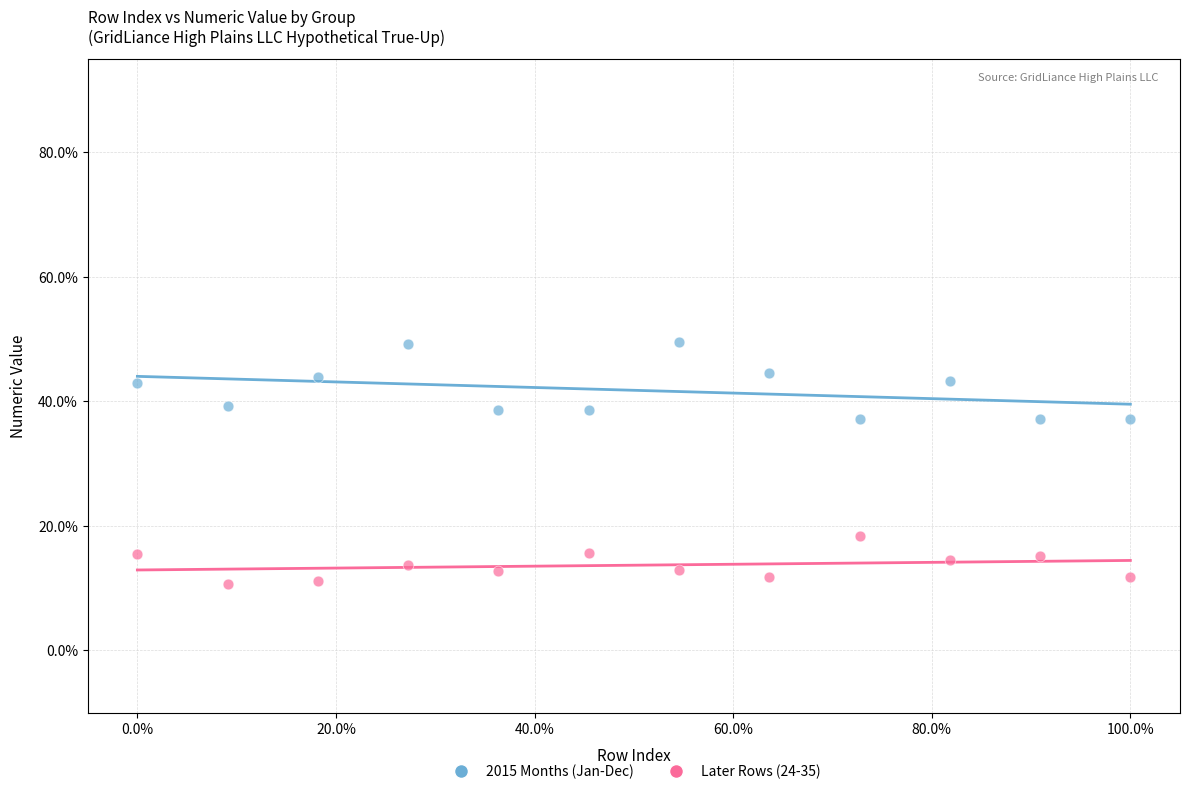

Which series has the widest spread of Y values?

2015 Months (Jan-Dec)